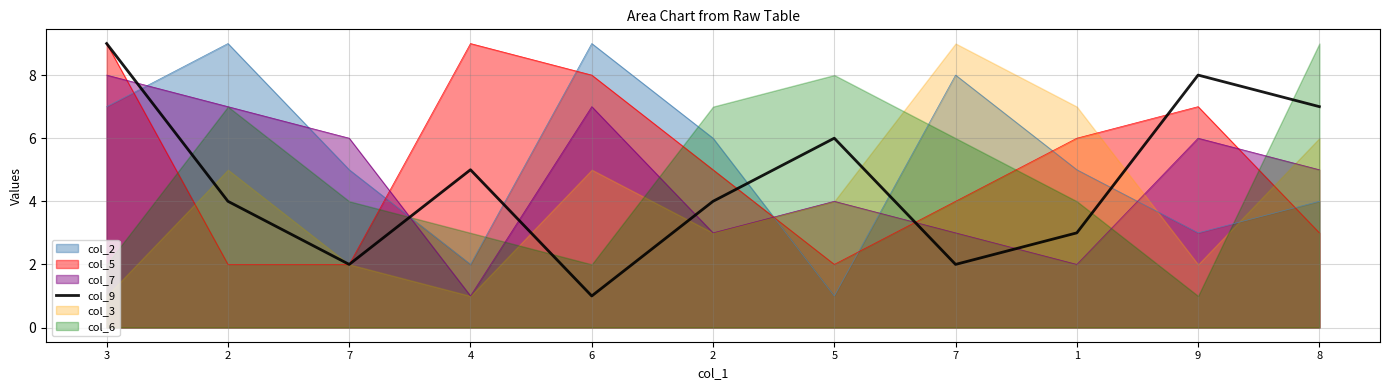

What is the change in value from 9 to 8?

-1